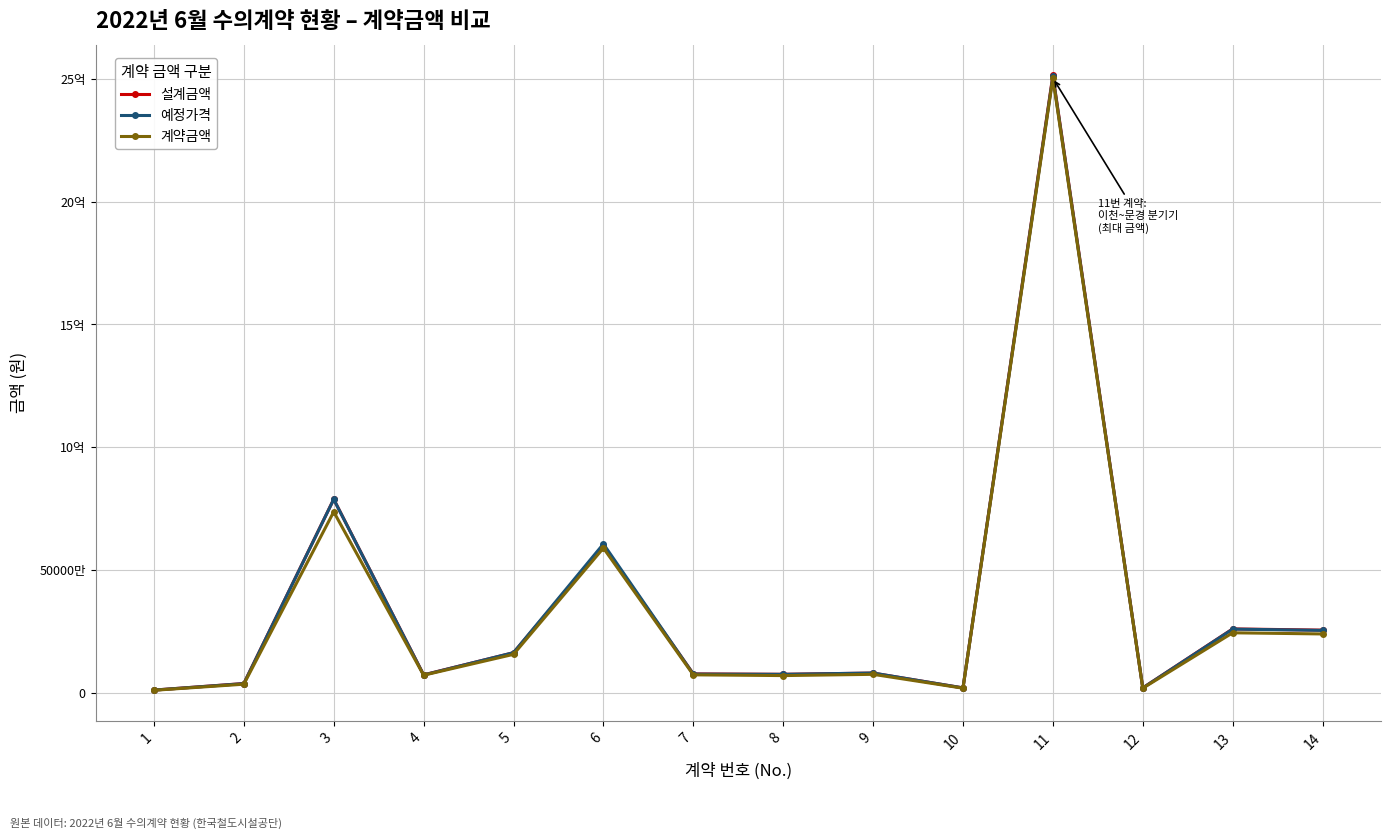

True or false: 예정가격 and 설계금액 intersect in this chart.

True